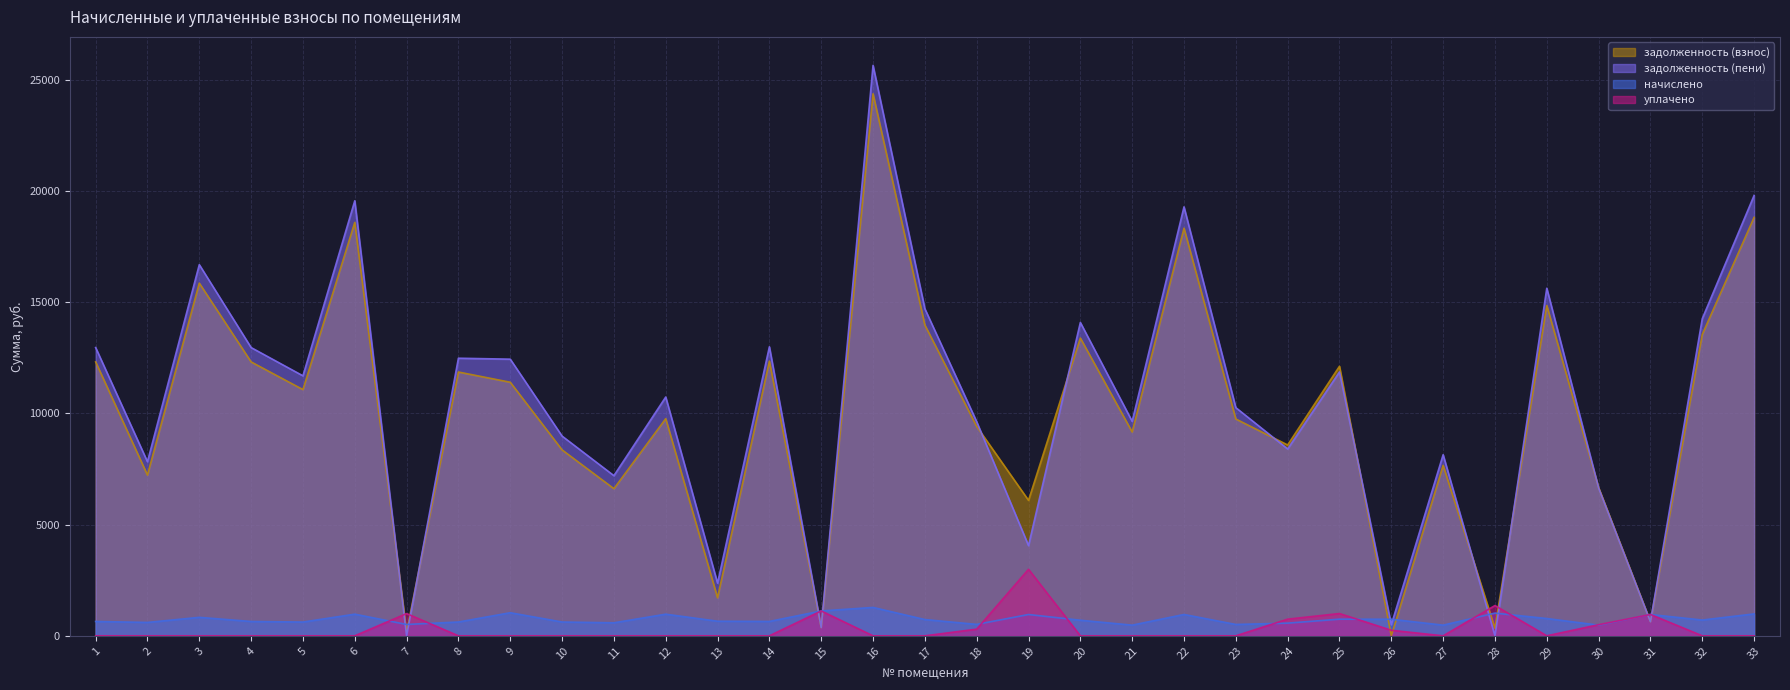

Reading right to left, what are all the values shown in this chart?

задолженность (взнос): 18808.2	13545.8	634.7	6660.4	14845.2	340.2	7660.4	0.2	12115.0	8577.2	9745.2	18321.0	9160.4	13383.4	6088.5	9410.1	13968.1	24363.0	372.5	12343.9	1711.0	9760.6	6613.1	8356.7	11397.2	11856.7	169.4	18580.8	11067.1	12311.4	15852.2	7223.4	12311.4
задолженность (пени): 19793.1	14255.2	632.4	6640.1	15622.6	0.0	8140.1	496.2	11861.4	8398.0	10255.5	19280.4	9640.1	14084.2	4055.4	9623.8	14699.5	25638.8	372.1	12990.3	2367.5	10733.5	7198.2	8977.6	12434.9	12477.6	0.0	19553.8	11686.2	12956.1	16682.3	7825.5	12956.1
начислено: 984.9	709.3	957.7	479.7	777.4	1020.6	479.7	745.0	748.4	569.9	510.3	959.4	479.7	700.8	957.7	513.7	731.4	1275.8	1117.6	646.4	656.6	973.0	585.1	620.9	1037.6	620.9	510.3	973.0	619.2	644.7	830.1	602.2	644.7
уплачено: 0.0	0.0	960.0	500.0	0.0	1360.8	0.0	249.0	1002.0	749.0	0.0	0.0	0.0	0.0	2990.8	300.0	0.0	0.0	1118.0	0.0	0.0	0.0	0.0	0.0	0.0	0.0	1000.0	0.0	0.0	0.0	0.0	0.0	0.0